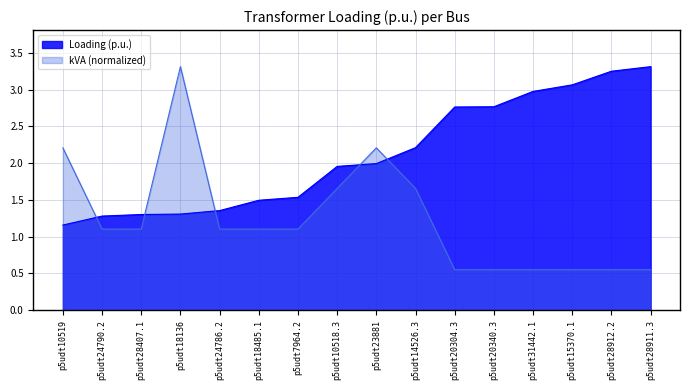

At p5udt7964.2, list the series in order from largest to smallest.

Loading (p.u.), kVA (normalized)